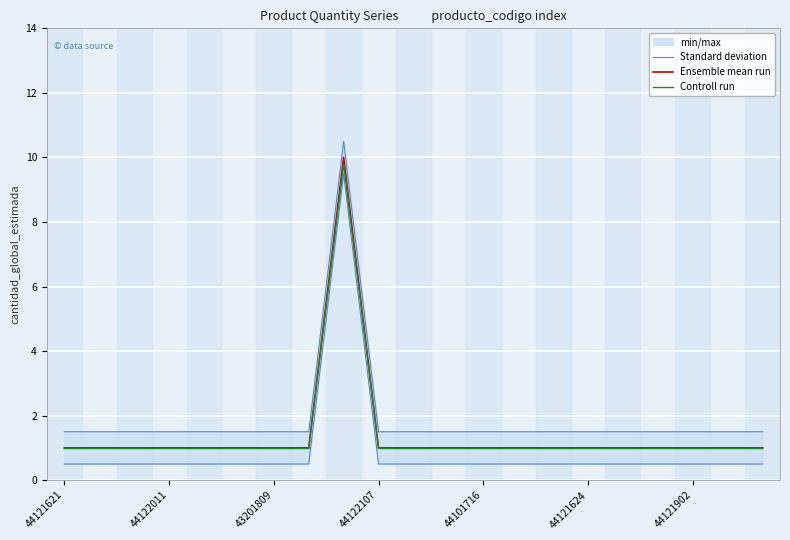

Which label corresponds to the smallest value in the chart?

44121621